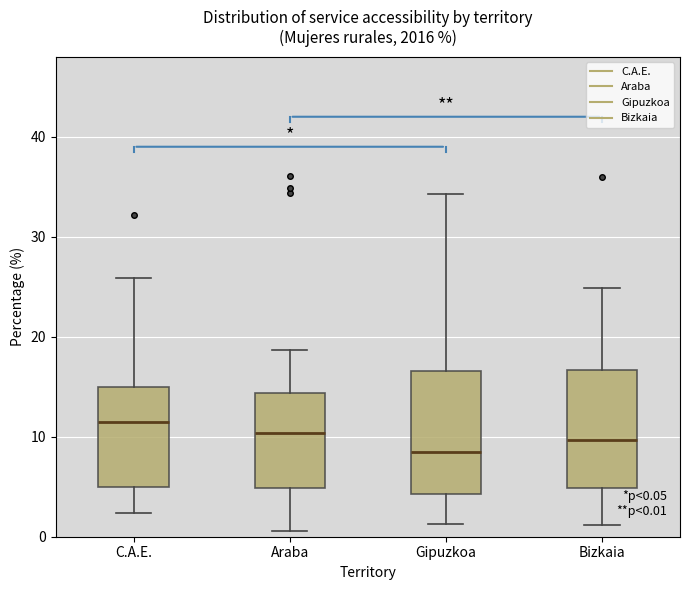

Which box has the highest median line?

C.A.E.